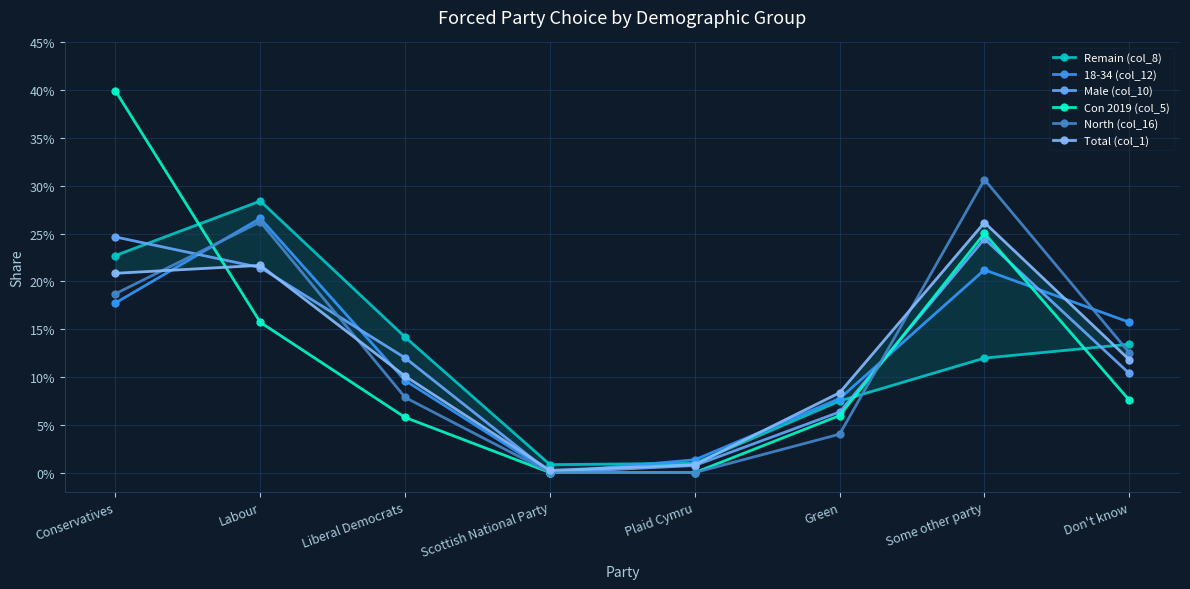

Rank the series by their maximum value, from lowest to highest.

Male (col_10), Total (col_1), 18-34 (col_12), Remain (col_8), North (col_16), Con 2019 (col_5)